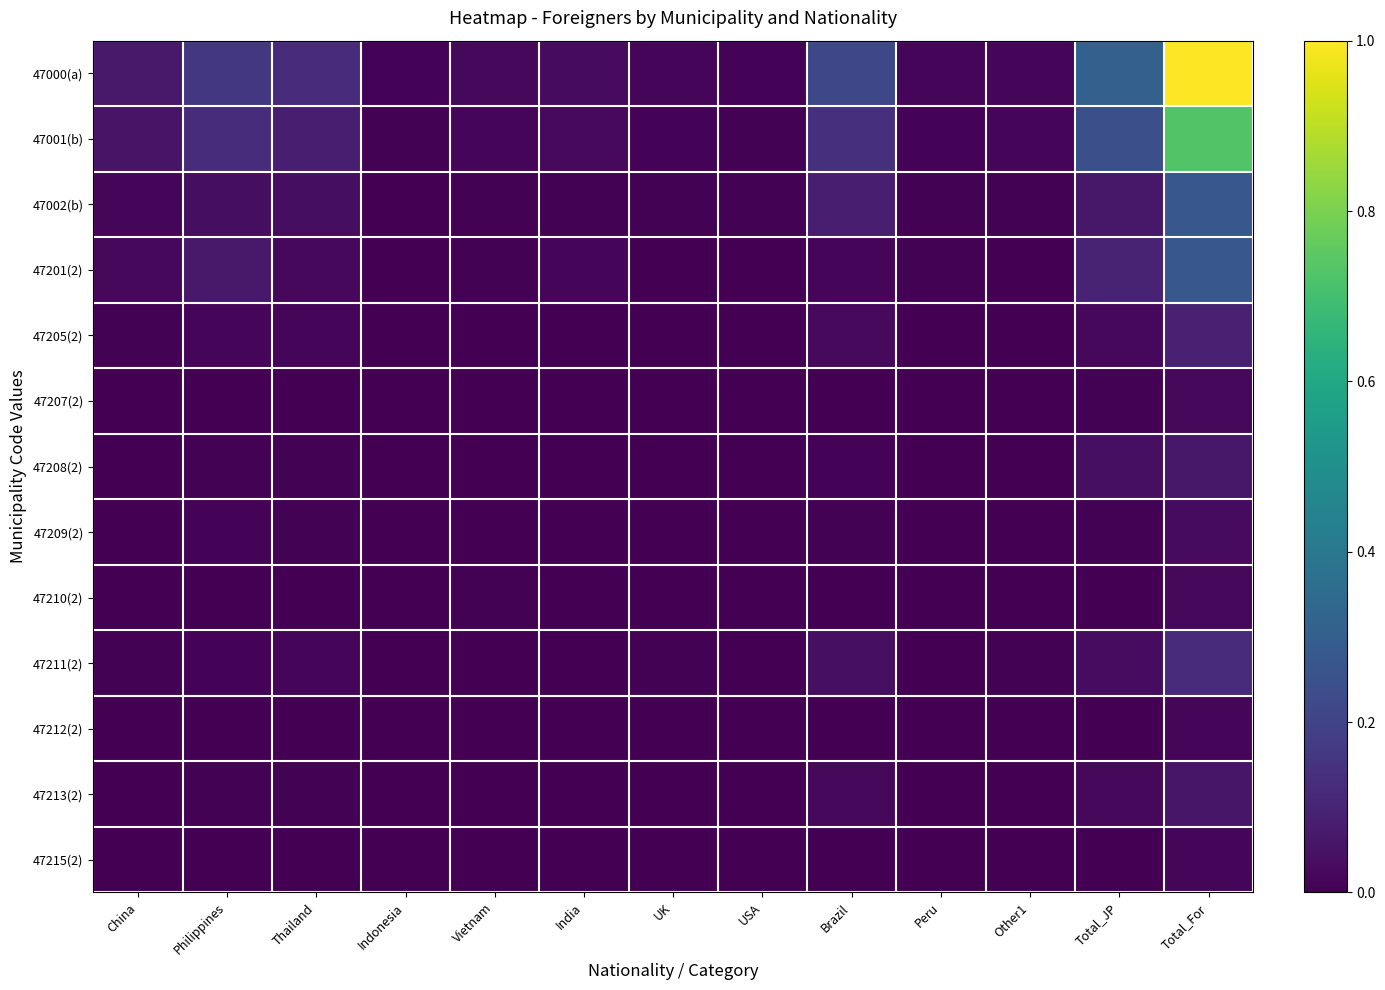

Which series has the largest total across all categories?

47000(a)